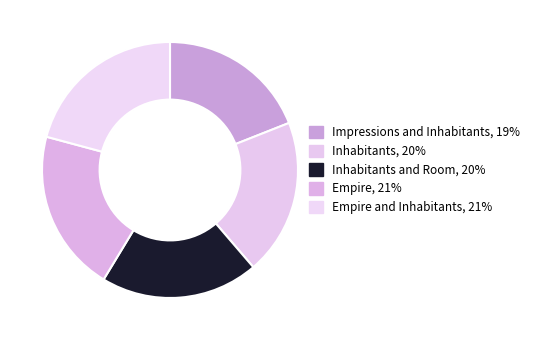

How many segments does this pie chart have?

5